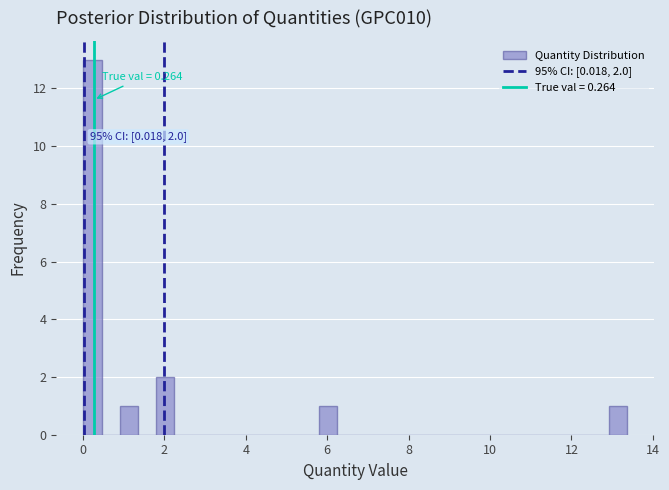

Read against the x-axis, roughly where is the centre of the tallest bar?

0.2